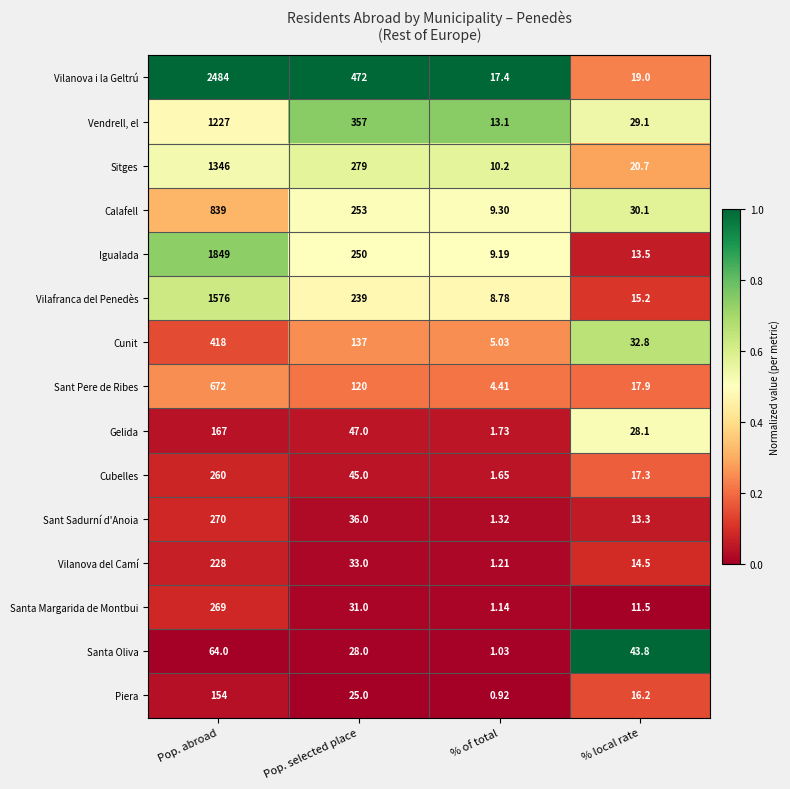

Rank the series at Pop. selected place from highest to lowest value.

Vilanova i la Geltrú, Vendrell, el, Sitges, Calafell, Igualada, Vilafranca del Penedès, Cunit, Sant Pere de Ribes, Gelida, Cubelles, Sant Sadurní d'Anoia, Vilanova del Camí, Santa Margarida de Montbui, Santa Oliva, Piera